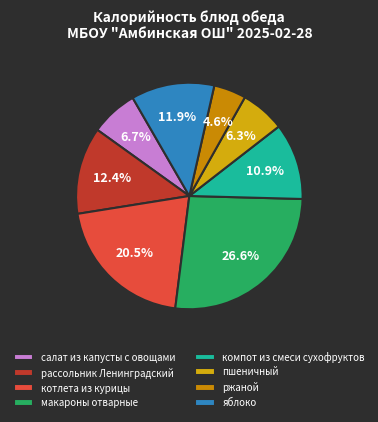

Do пшеничный and макароны отварные together represent more than half of the pie?

No